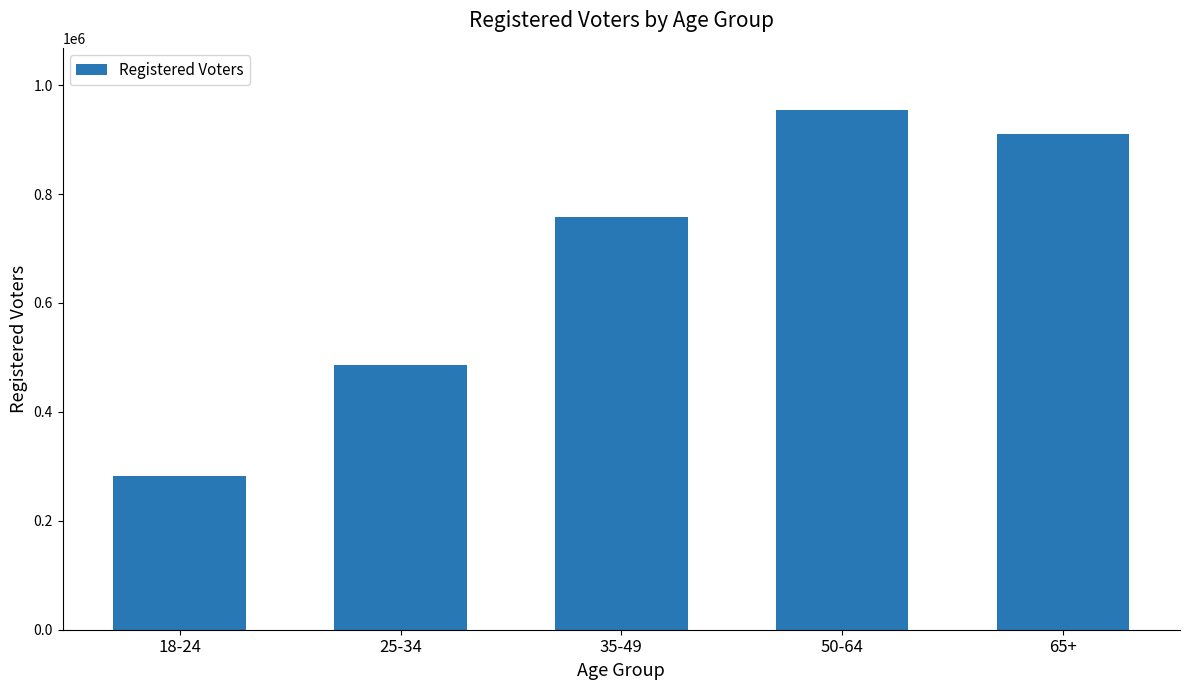

Count the number of data series in this chart.

1